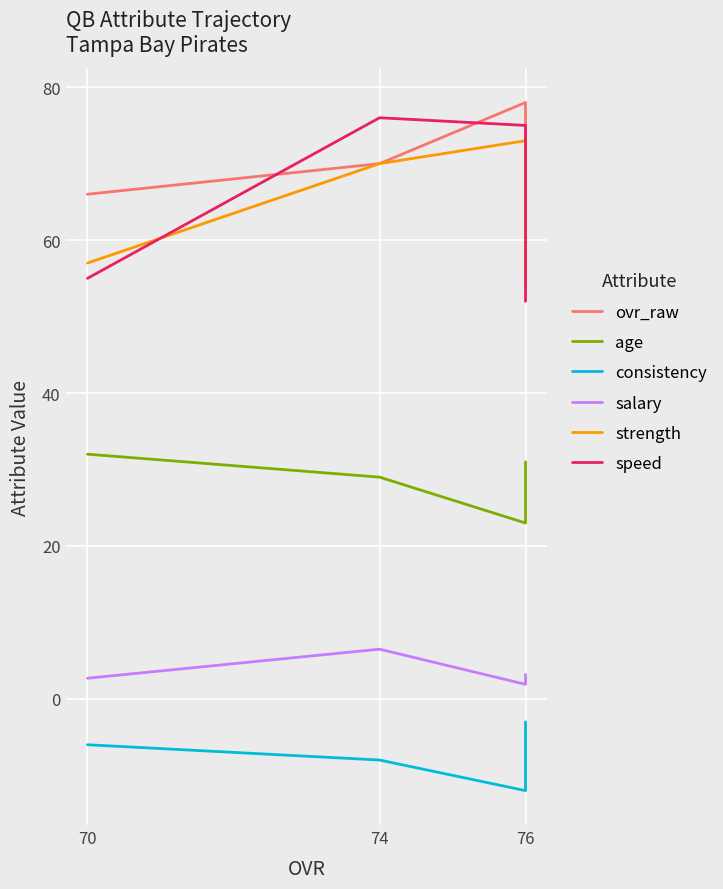

Rank the series at 76 from lowest to highest value.

consistency, salary, age, speed, strength, ovr_raw